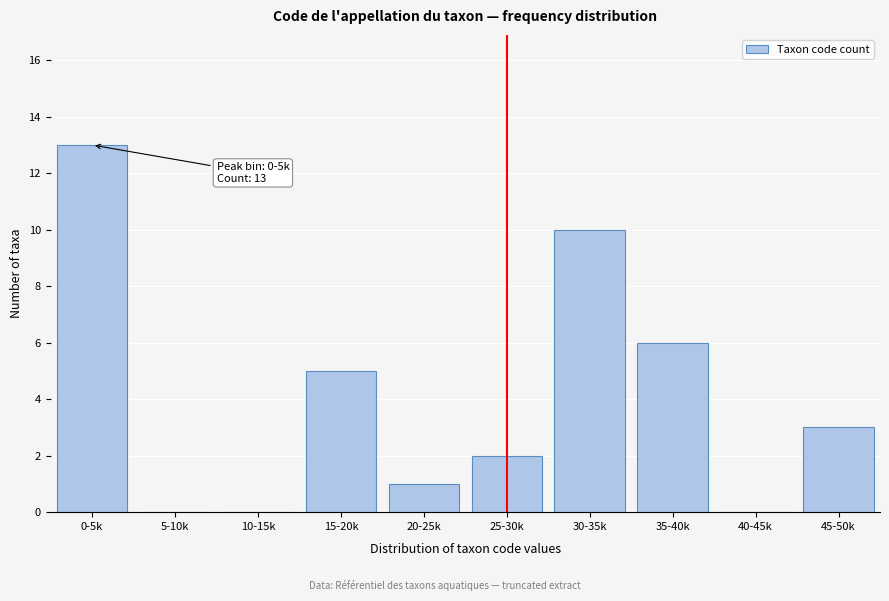

Reading left to right, transcribe all the data shown in this chart.

0-5k=13	5-10k=0	10-15k=0	15-20k=5	20-25k=1	25-30k=2	30-35k=10	35-40k=6	40-45k=0	45-50k=3